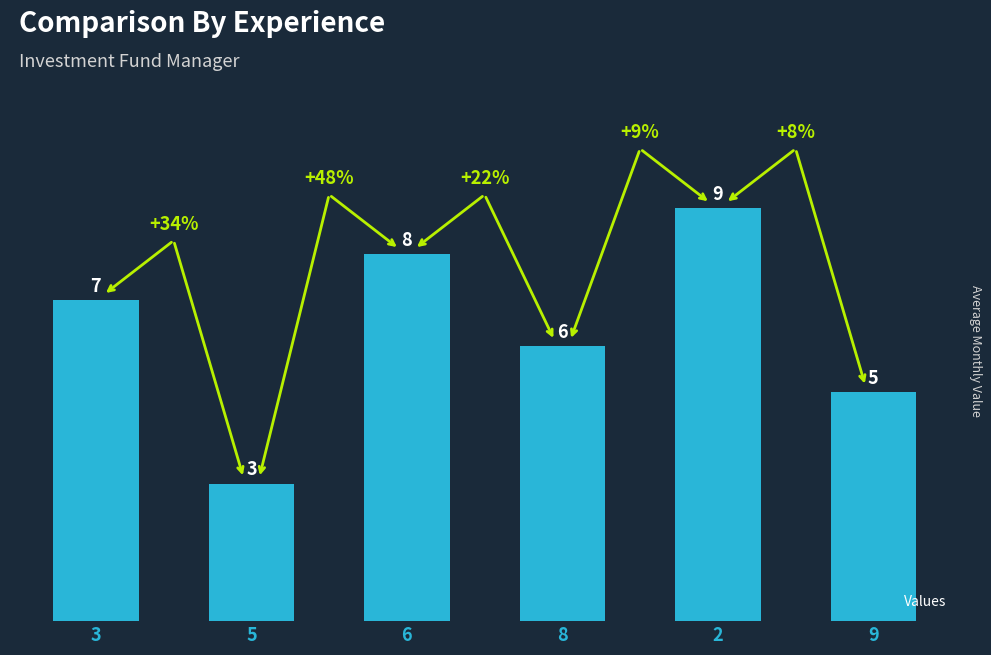

What is the approximate value at 9?

5